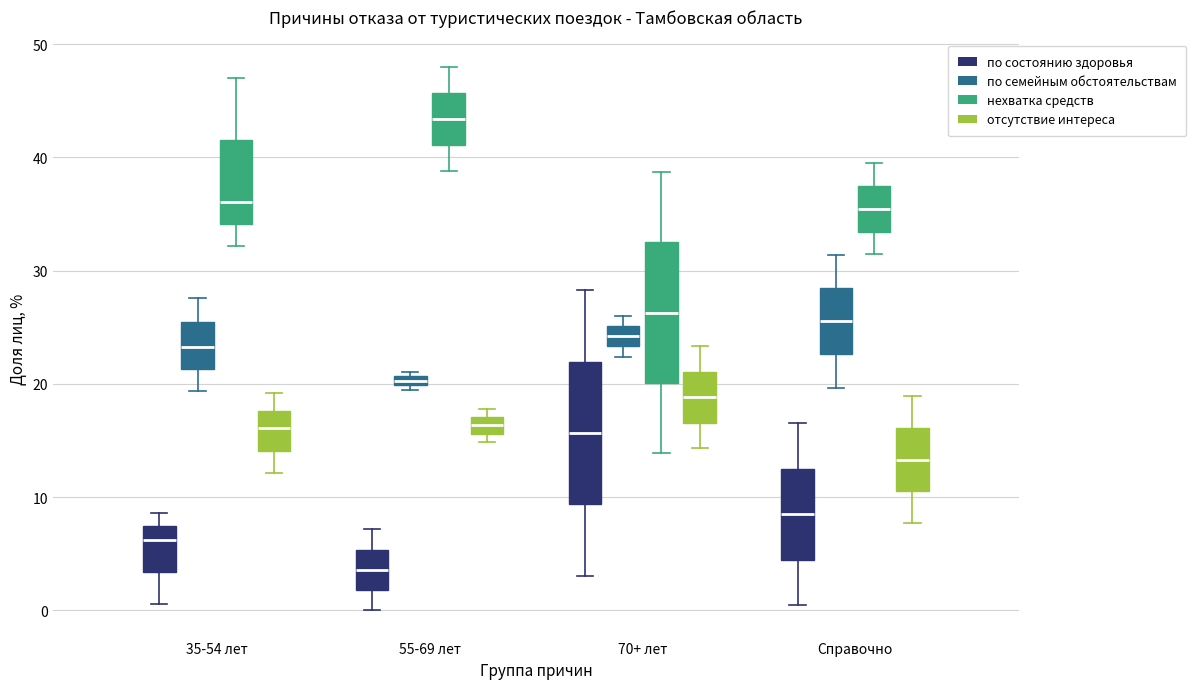

Where does the lower whisker of the box for 70+ лет (отсутствие интереса) end on the y-axis? The values are not printed on the chart, so give them approximately, as read against the axis.

14